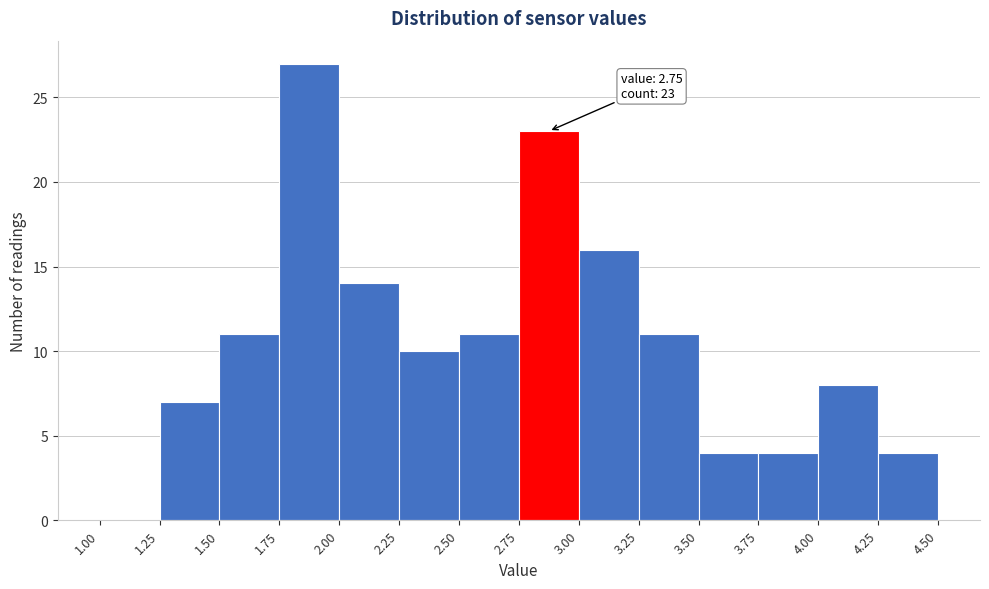

Which range on the x-axis has the tallest bar?

1.75 to 2.00